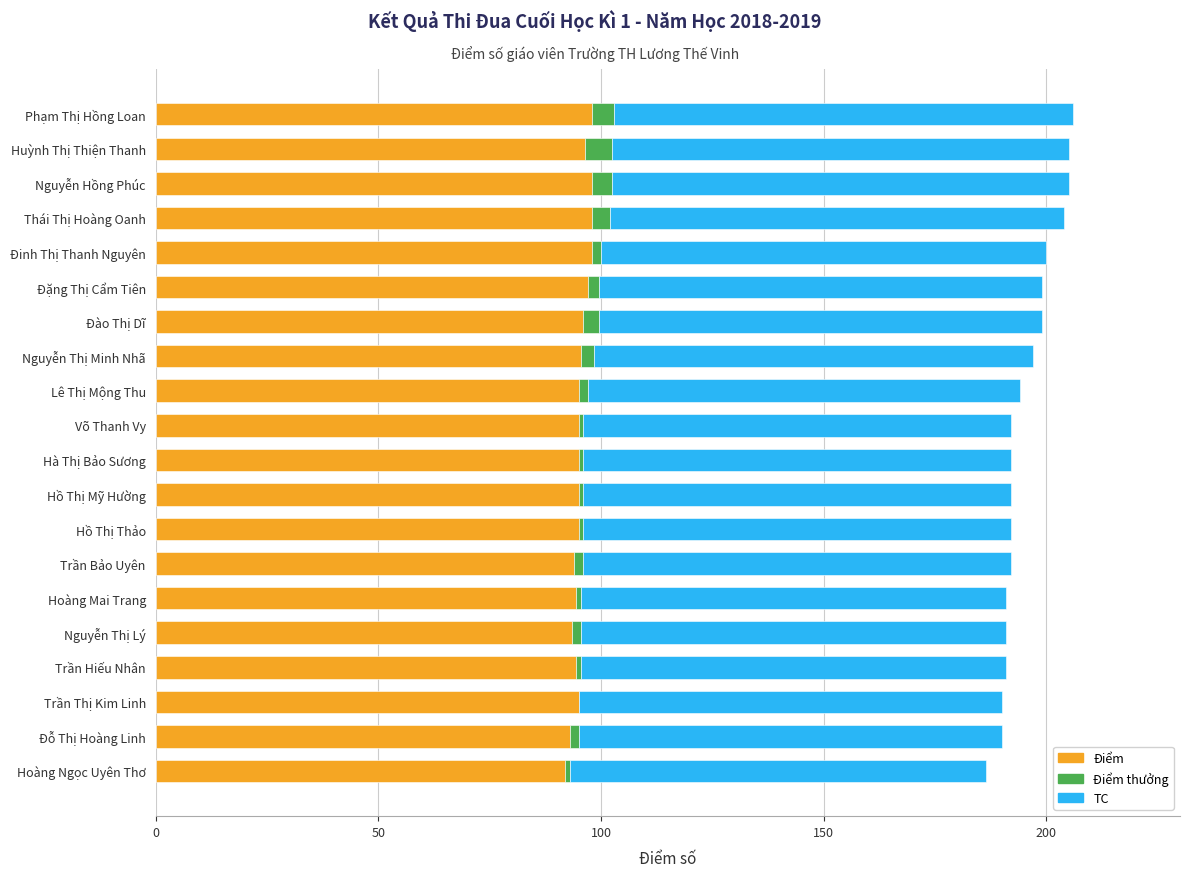

Is it true that Điểm equals 46.6 at Thái Thị Hoàng Oanh?

False